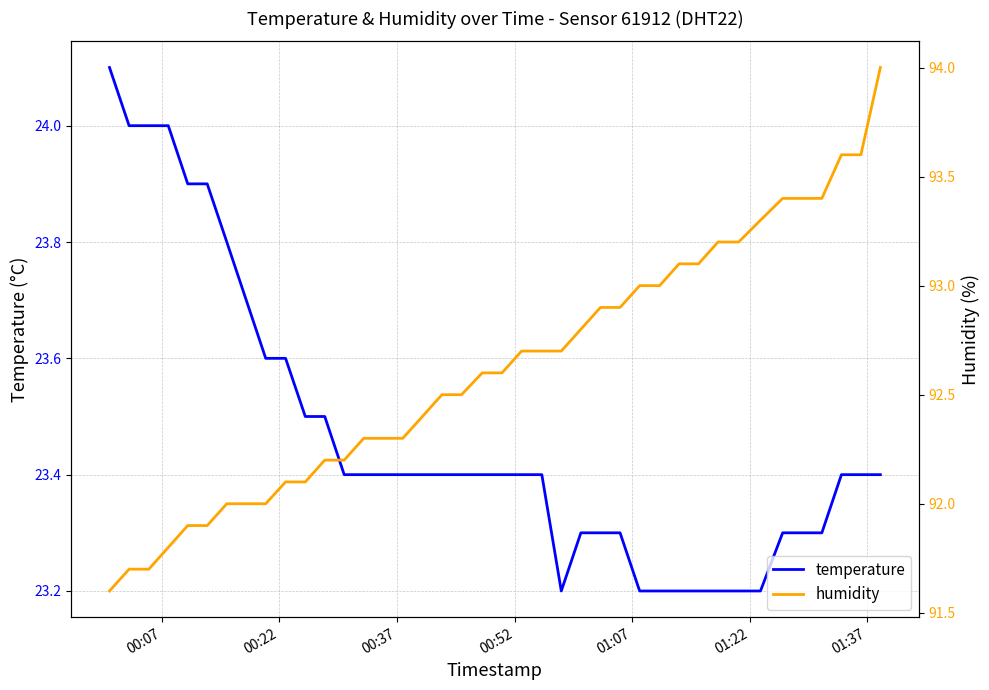

The temperature series shows 30.8 at 21. True or false?

False